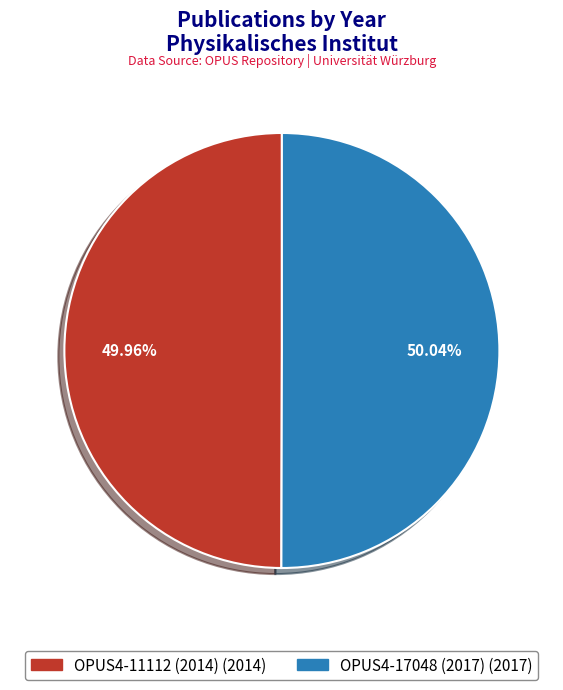

Is there a majority slice in this chart?

Yes